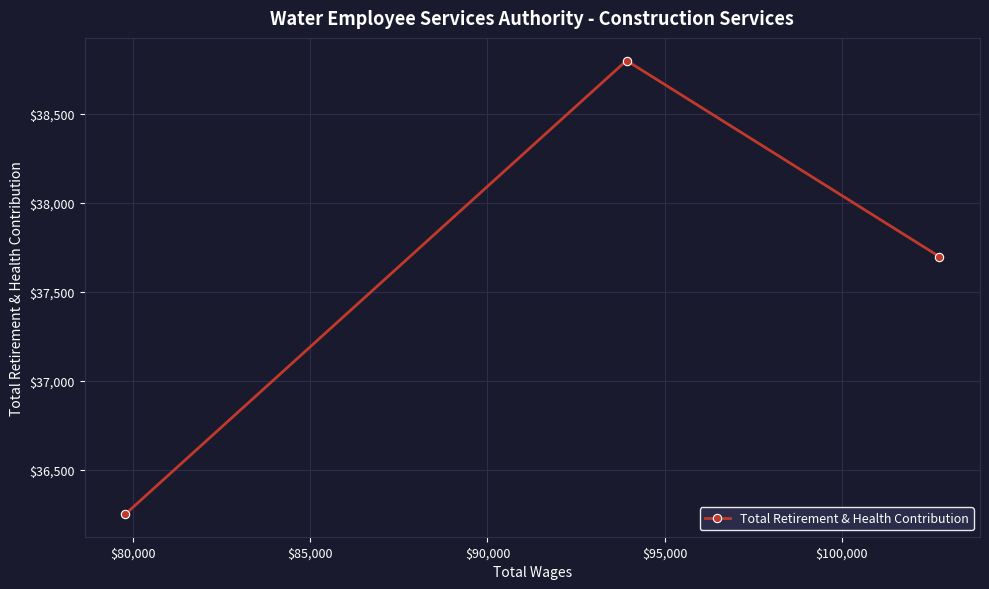

What is the difference between the maximum and minimum values?

2547